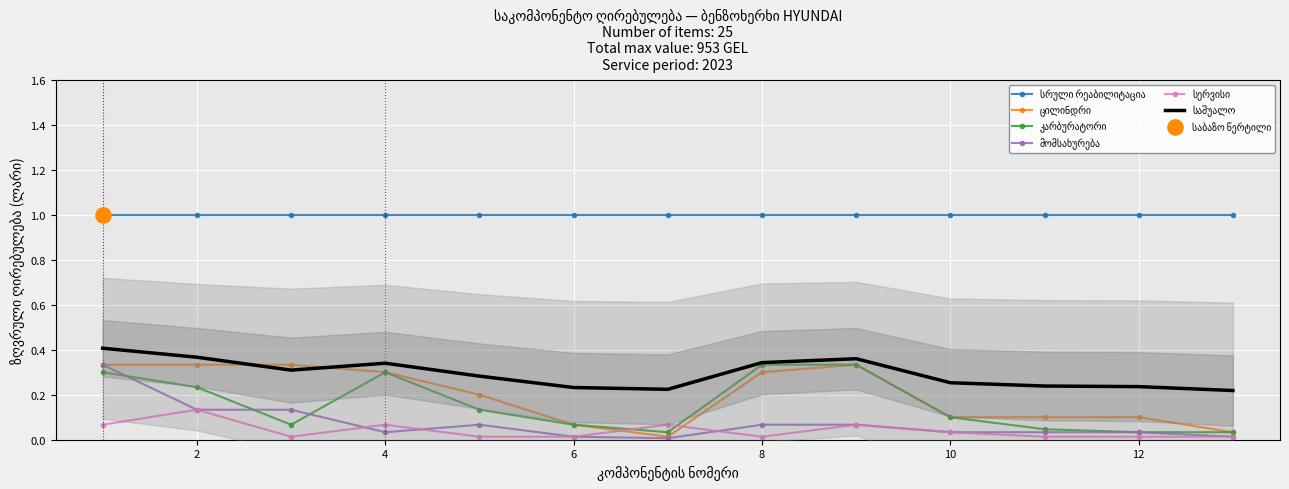

What are all the series names shown in the legend?

სრული რეაბილიტაცია, ცილინდრი, კარბურატორი, მომსახურება, სერვისი, საშუალო